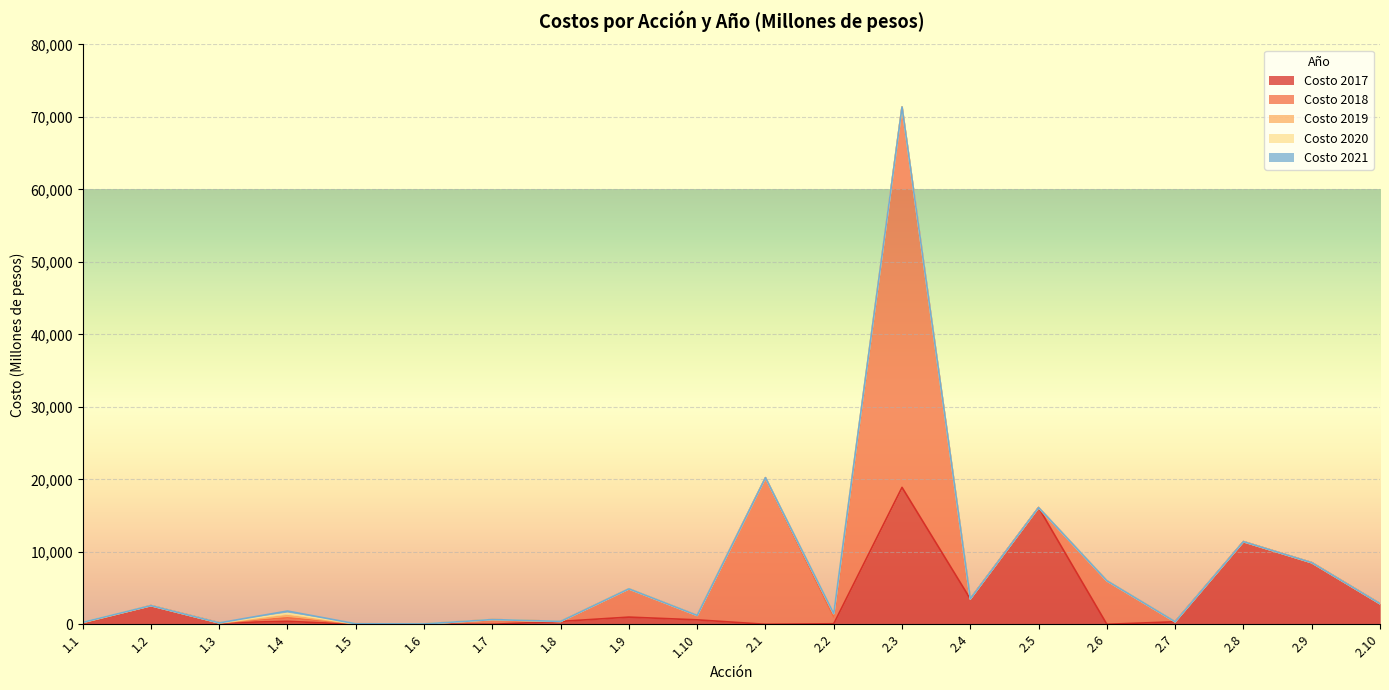

Between 2.1 and 2.8, which series saw the biggest shift?

Costo 2018